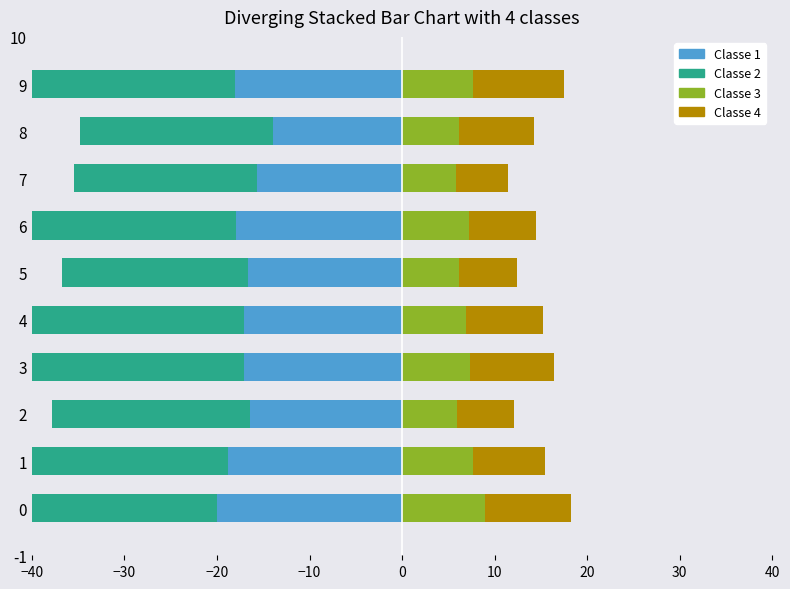

Does the chart contain any negative values?

Yes